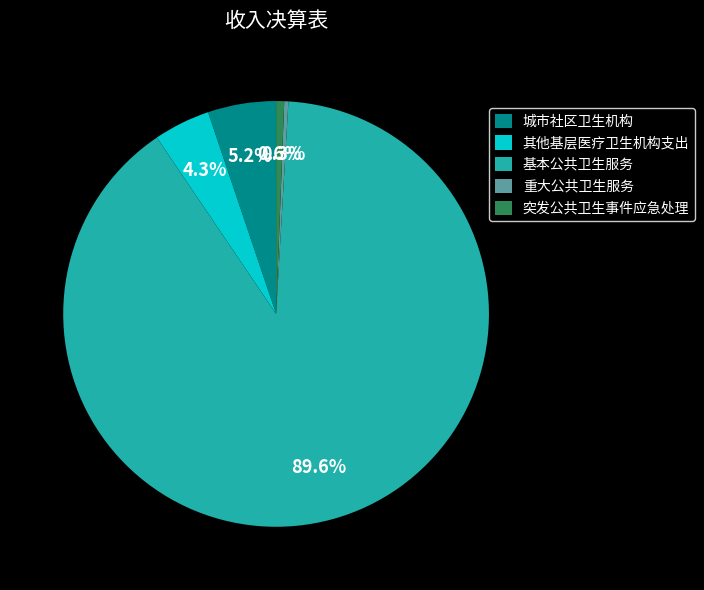

To the nearest percent, what is the difference between the largest and smallest slice percentages?

89%